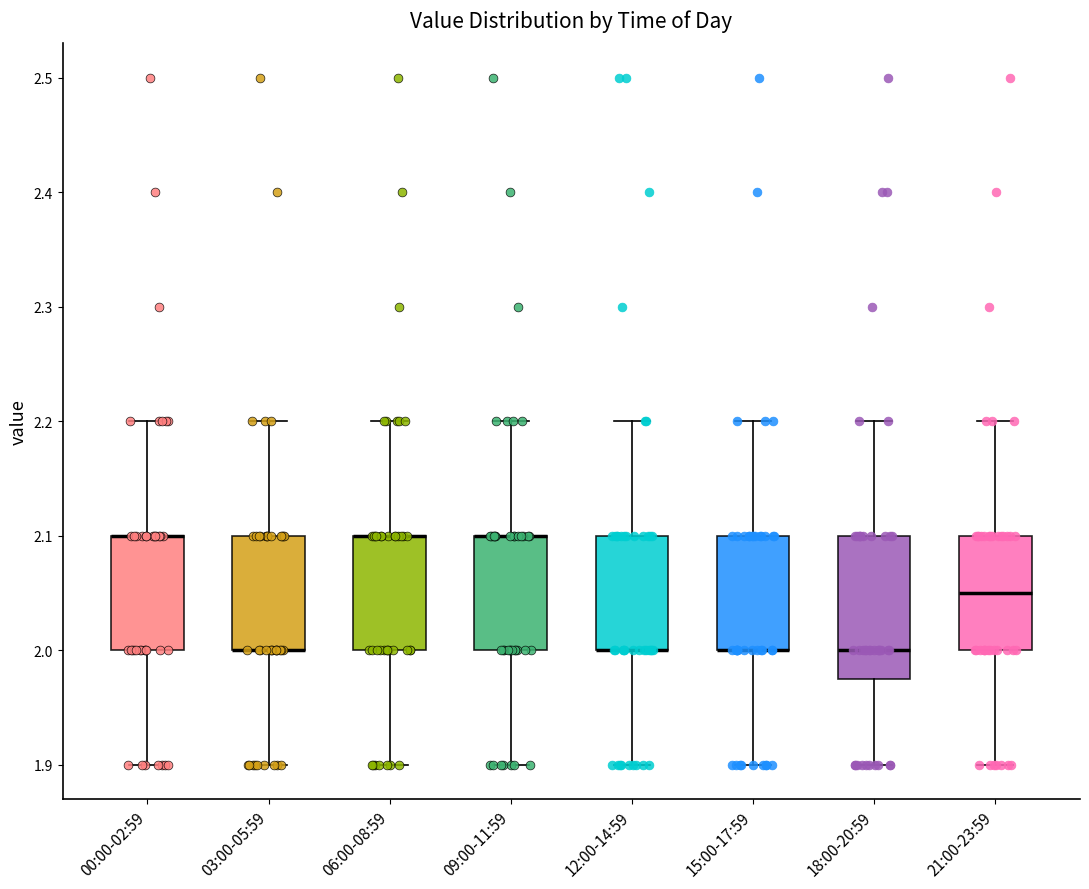

Reading left to right, transcribe this box plot: for each box, give where its median line is, the range the box spans, and where its two whiskers end, as read against the y-axis. The values are not printed on the chart, so give them approximately, as read against the axis.

00:00-02:59: median 2.10 (drawn on the box's upper edge), box 2.00 to 2.10, whiskers 1.90 to 2.20
03:00-05:59: median 2.00 (drawn on the box's lower edge), box 2.00 to 2.10, whiskers 1.90 to 2.20
06:00-08:59: median 2.10 (drawn on the box's upper edge), box 2.00 to 2.10, whiskers 1.90 to 2.20
09:00-11:59: median 2.10 (drawn on the box's upper edge), box 2.00 to 2.10, whiskers 1.90 to 2.20
12:00-14:59: median 2.00 (drawn on the box's lower edge), box 2.00 to 2.10, whiskers 1.90 to 2.20
15:00-17:59: median 2.00 (drawn on the box's lower edge), box 2.00 to 2.10, whiskers 1.90 to 2.20
18:00-20:59: median 2.00, box 1.98 to 2.10, whiskers 1.90 to 2.20
21:00-23:59: median 2.05, box 2.00 to 2.10, whiskers 1.90 to 2.20